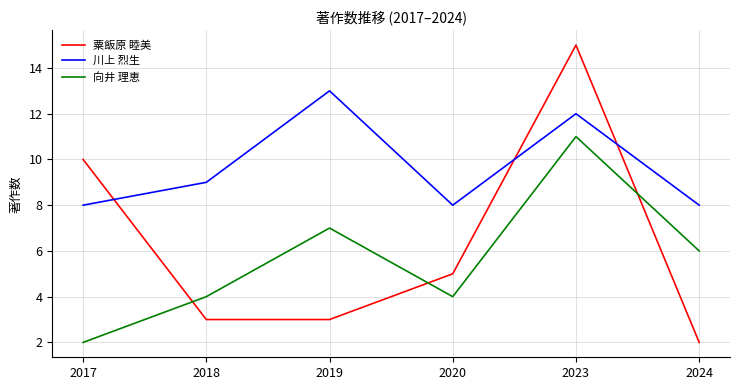

What is the difference between the 川上 烈生 values at 2018 and 2024?

1